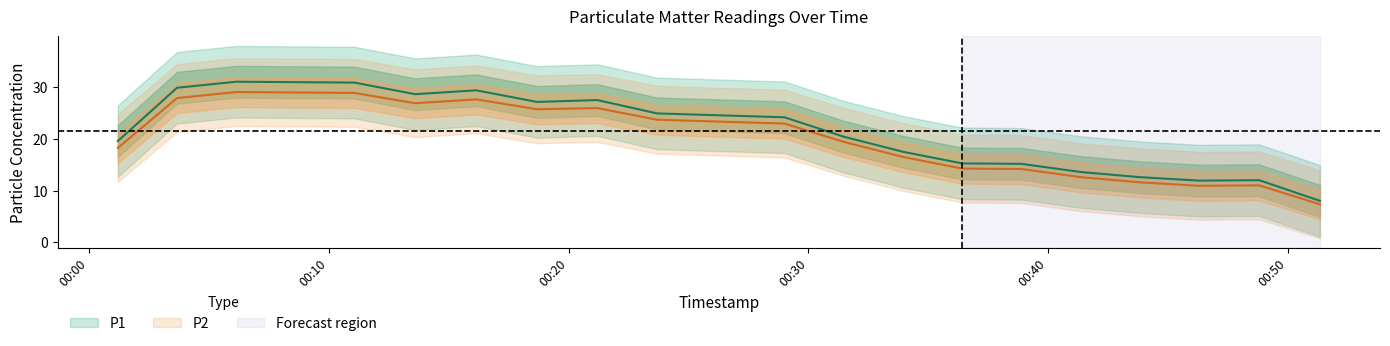

True or false: P2 has more than 2 points higher than both neighbors.

True